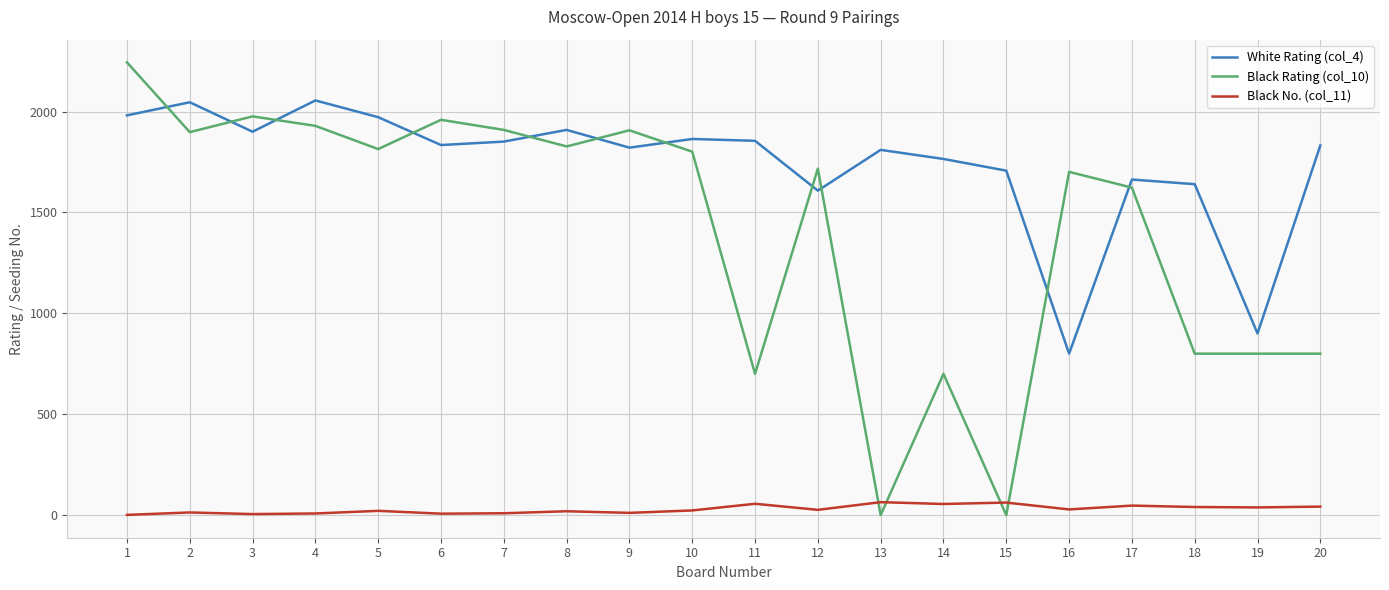

What is the approximate value of Black No. (col_11) at 20?

42